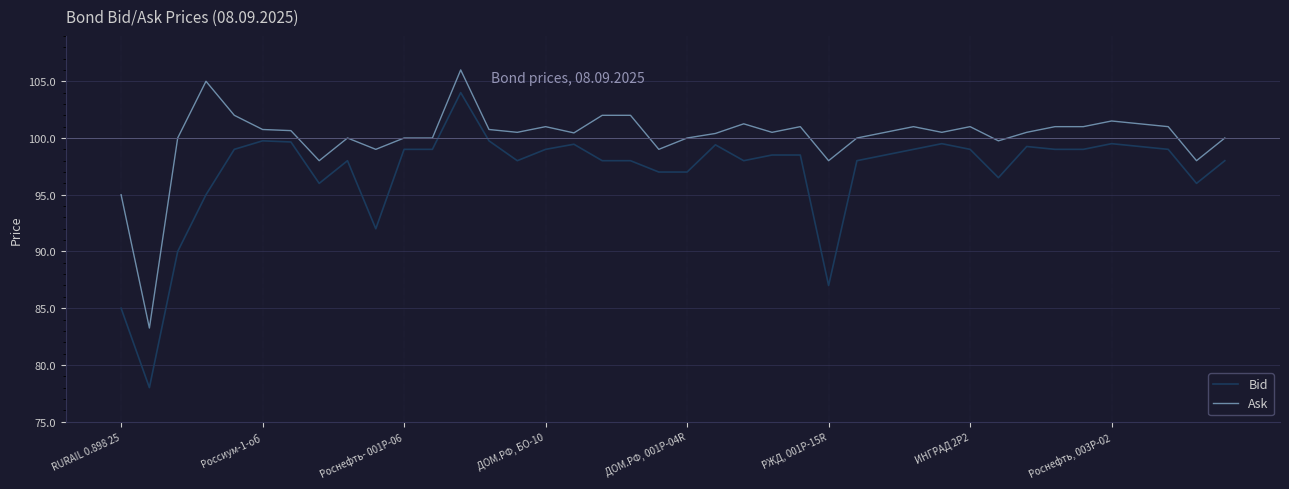

Which series has the widest spread of values?

Bid